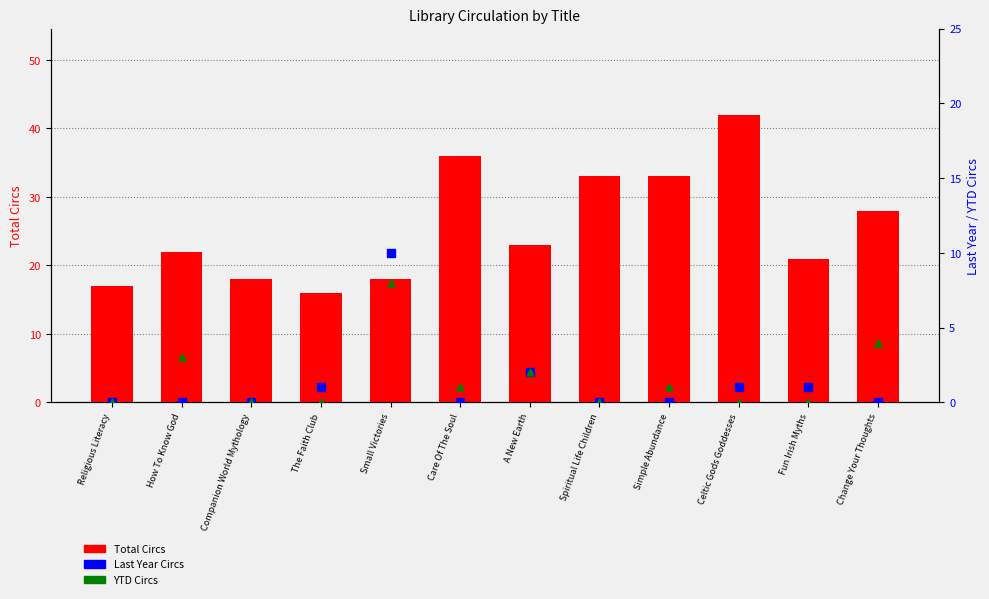

Which series has the largest total across all categories?

Total Circs